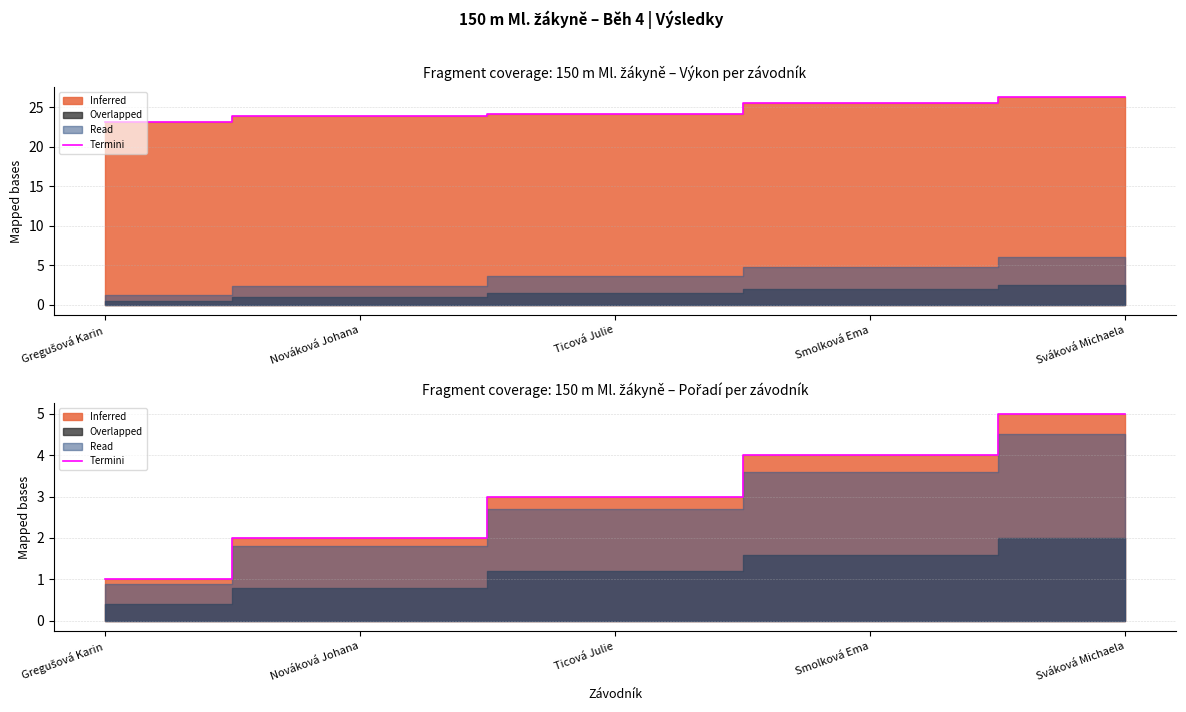

How many values are below 3?

2